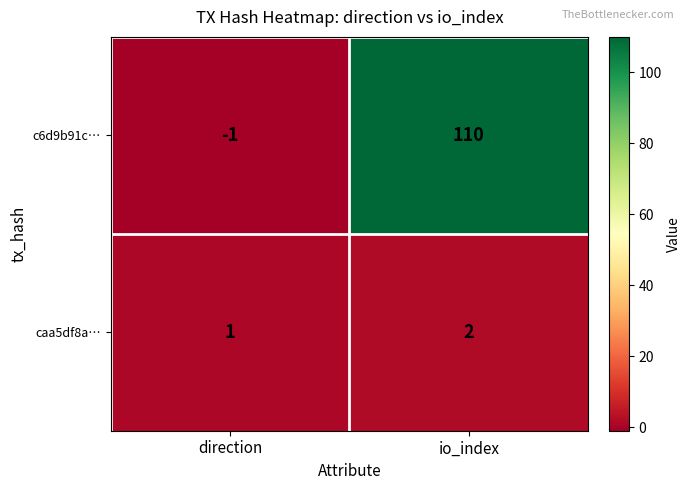

Which category has the lowest value across all series?

direction